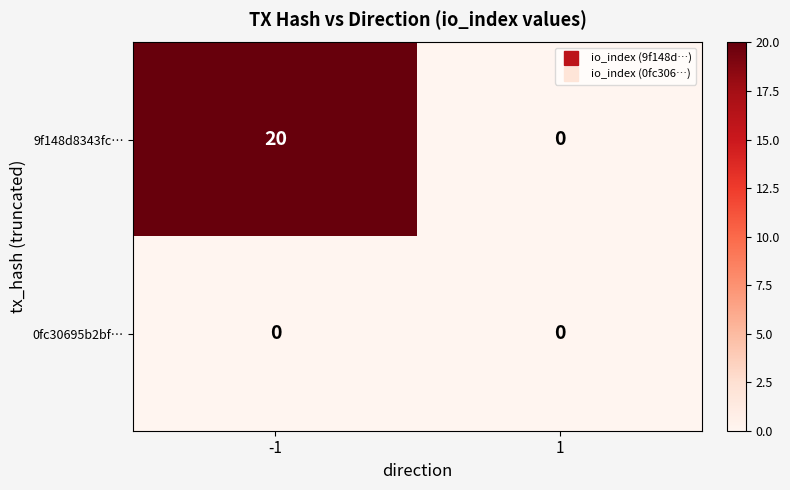

Which series has the largest range (max minus min)?

9f148d8343fc…